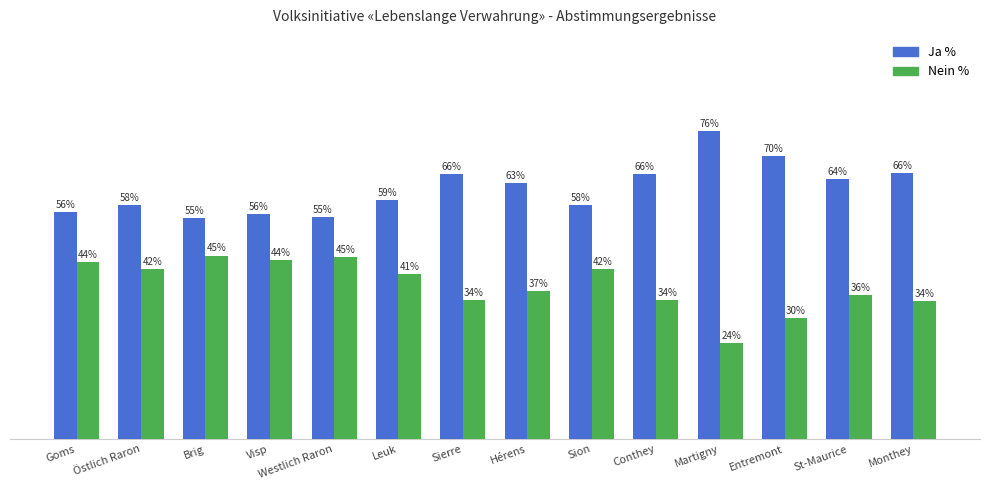

Are the bars grouped side by side (vs. stacked)?

Yes